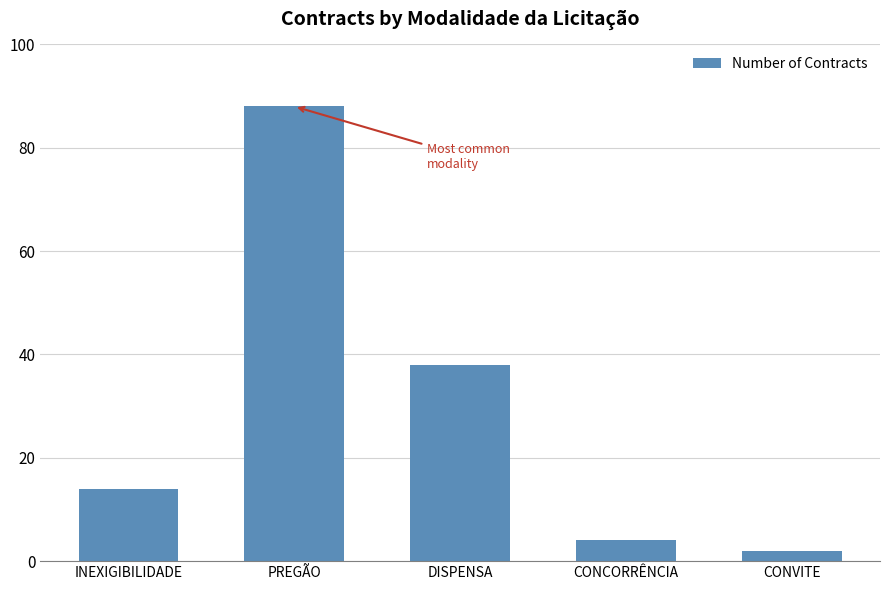

What is the approximate value at PREGÃO, to the nearest 5?

90